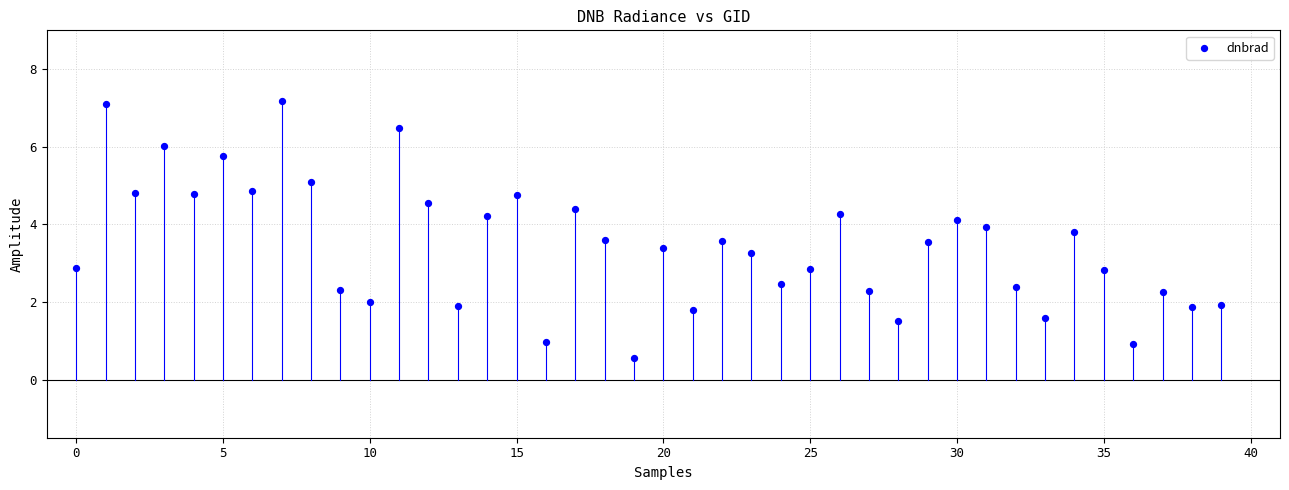

What is the range of Y values (max minus min)?

6.6